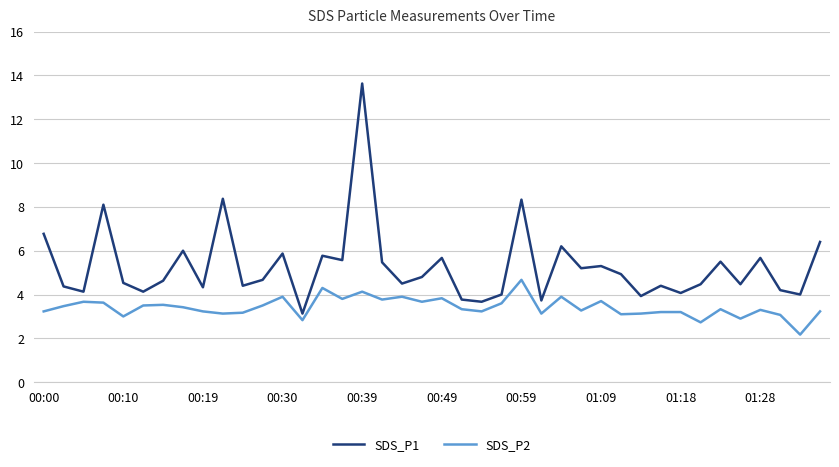

What is the smallest value displayed?

2.2